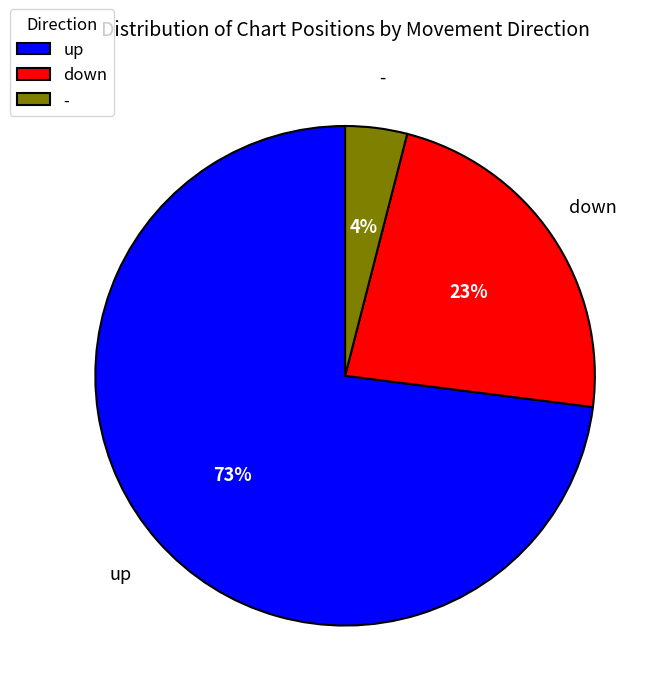

Rank the categories by value from highest to lowest.

up, down, -